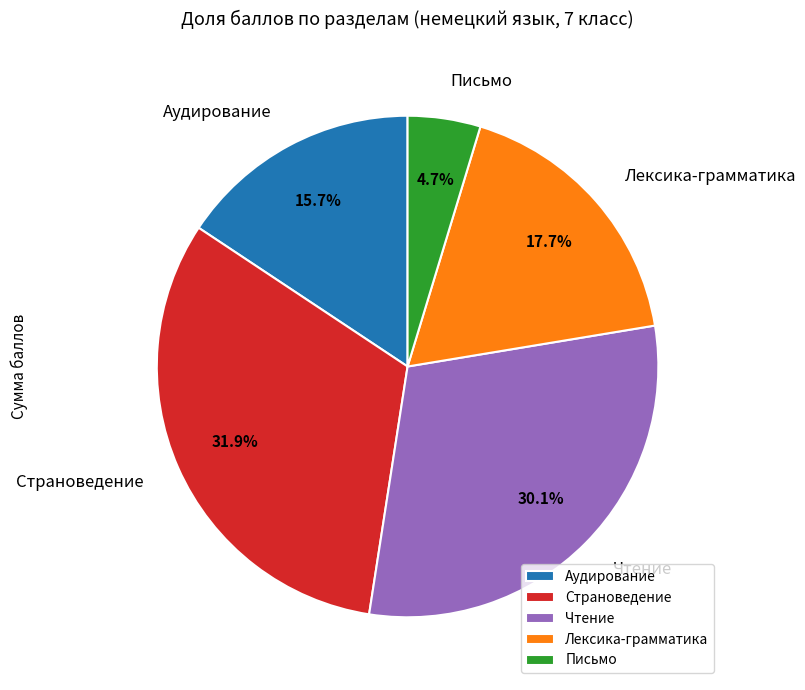

What is the largest slice in the pie chart?

Страноведение